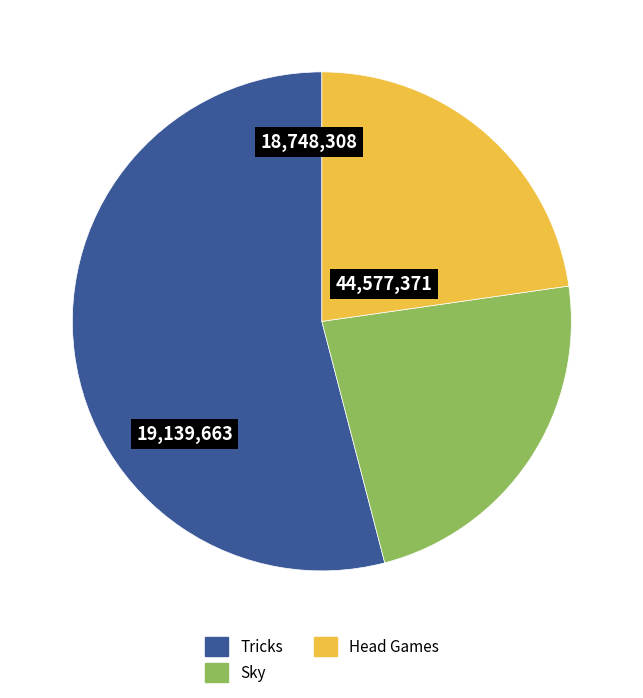

Is Tricks the majority of the pie?

Yes